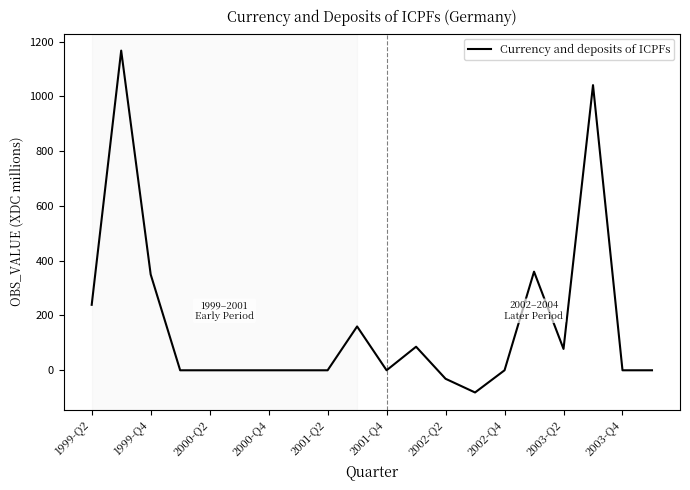

What is the greatest value displayed?

1167